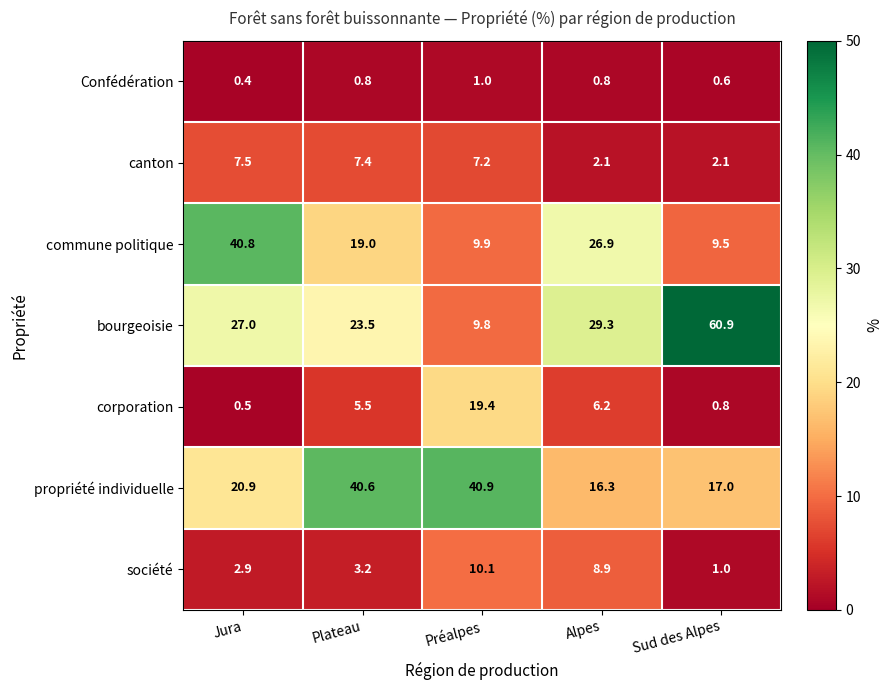

What is the sum of the corporation values at Préalpes and Jura?

19.9